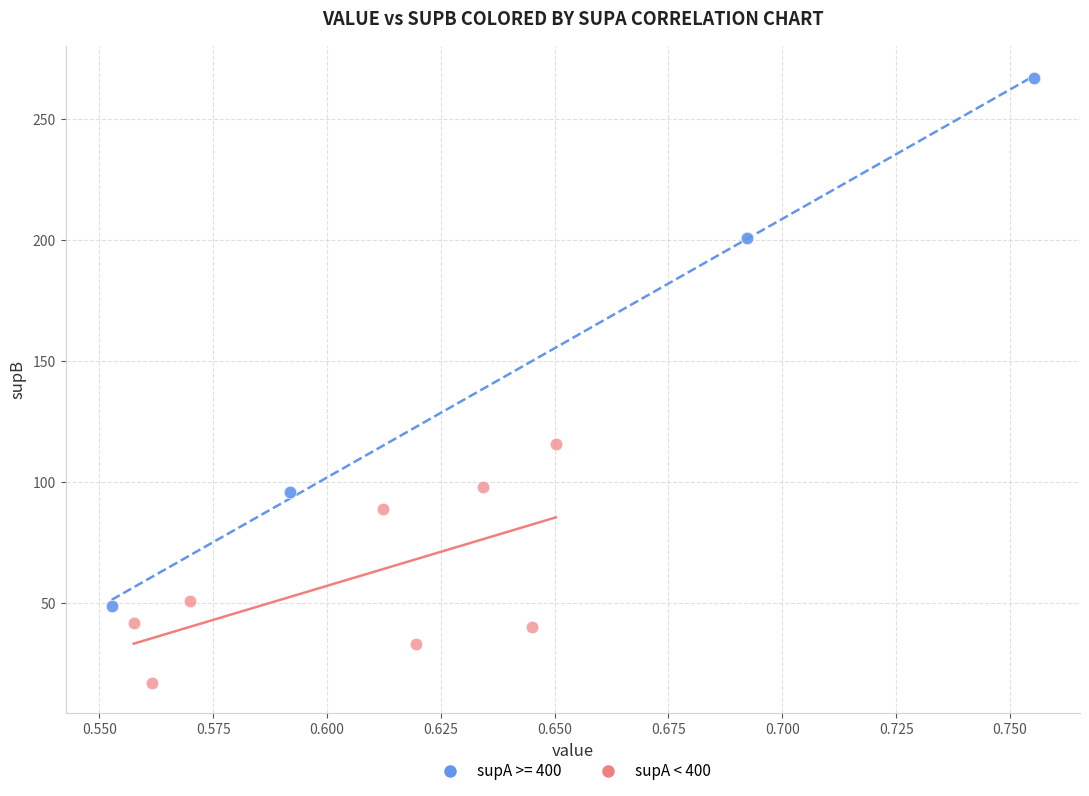

Which series has the widest spread of Y values?

supA >= 400